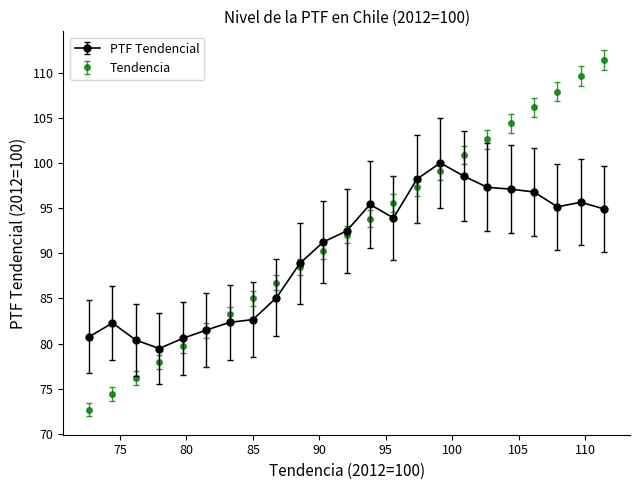

Which series has the widest spread of values?

Tendencia